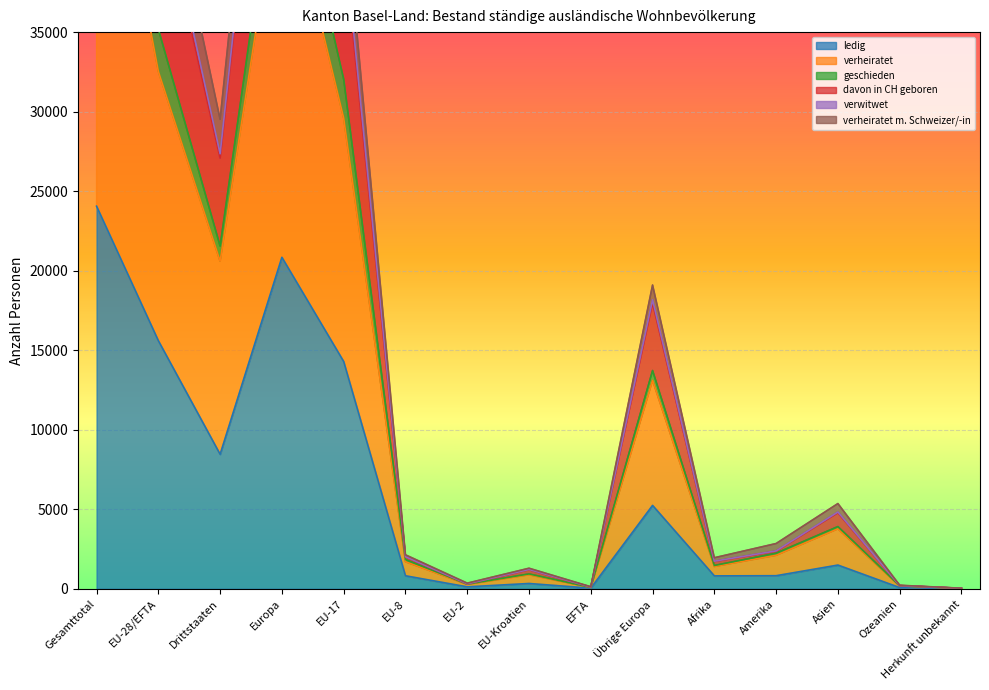

What is the label of the 14th point from the right?

EU-28/EFTA